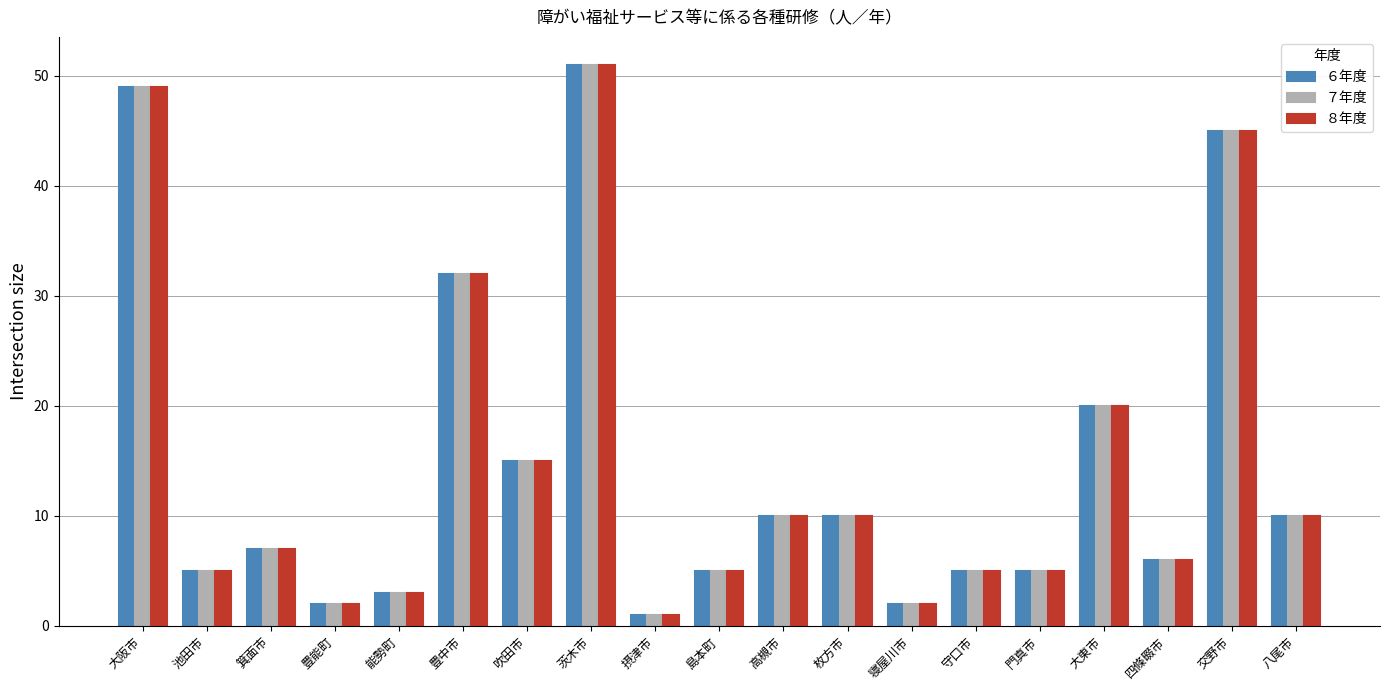

What is the label of the 17th bar from the left?

四條畷市